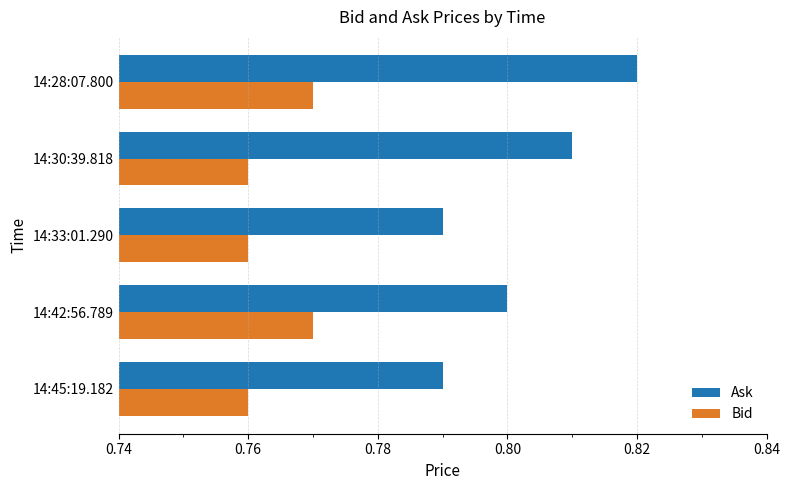

Rank the series by their maximum value, from highest to lowest.

Ask, Bid